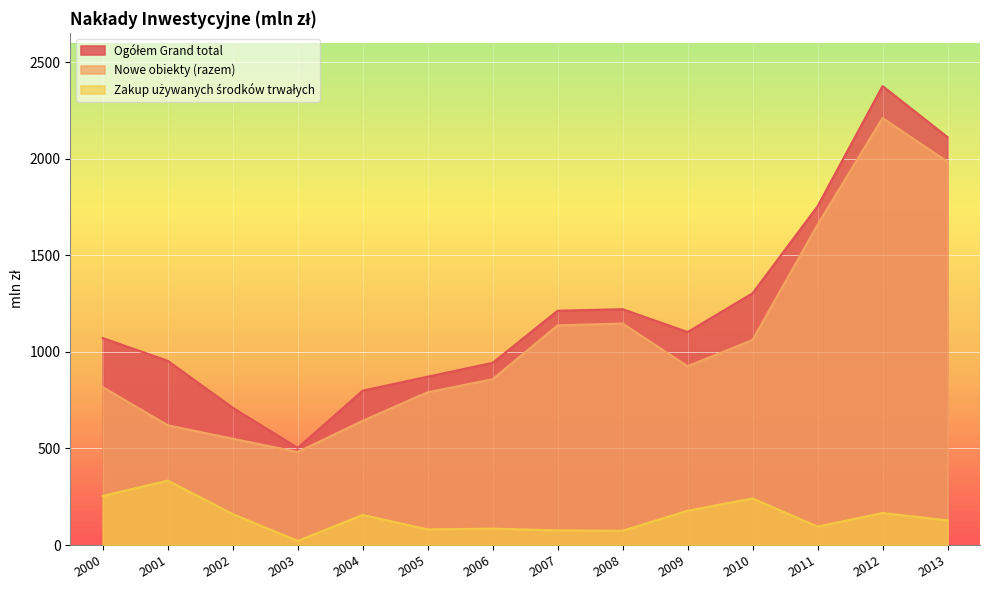

What is the average value of the Zakup używanych środków trwałych series?

146.3